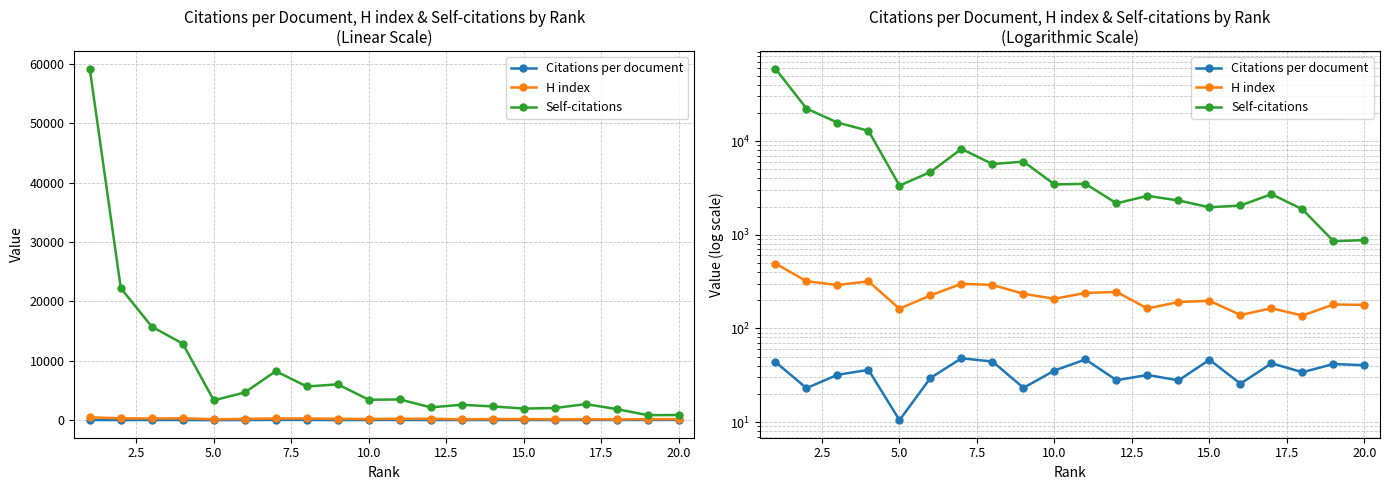

What is the highest value of the Self-citations series?

59145.0